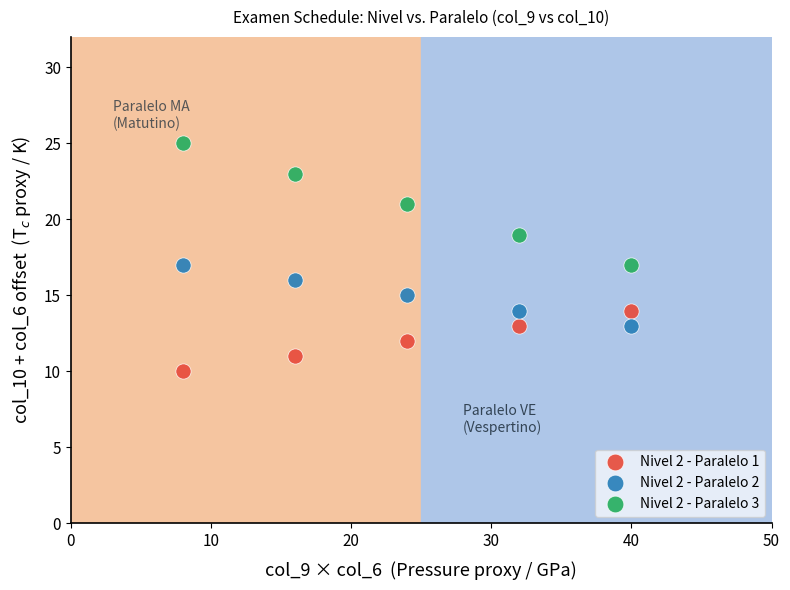

Which series reaches the maximum Y coordinate?

Nivel 2 - Paralelo 3